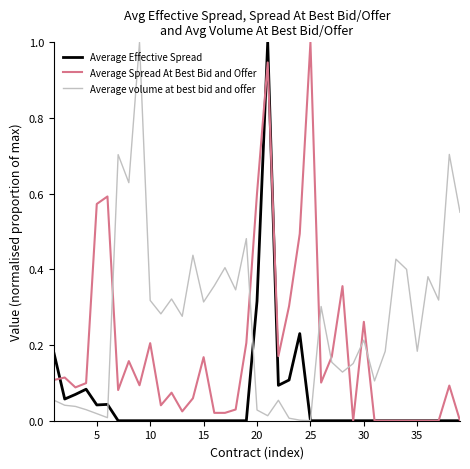

Rank the series by their average value, from highest to lowest.

Average volume at best bid and offer, Average Spread At Best Bid and Offer, Average Effective Spread